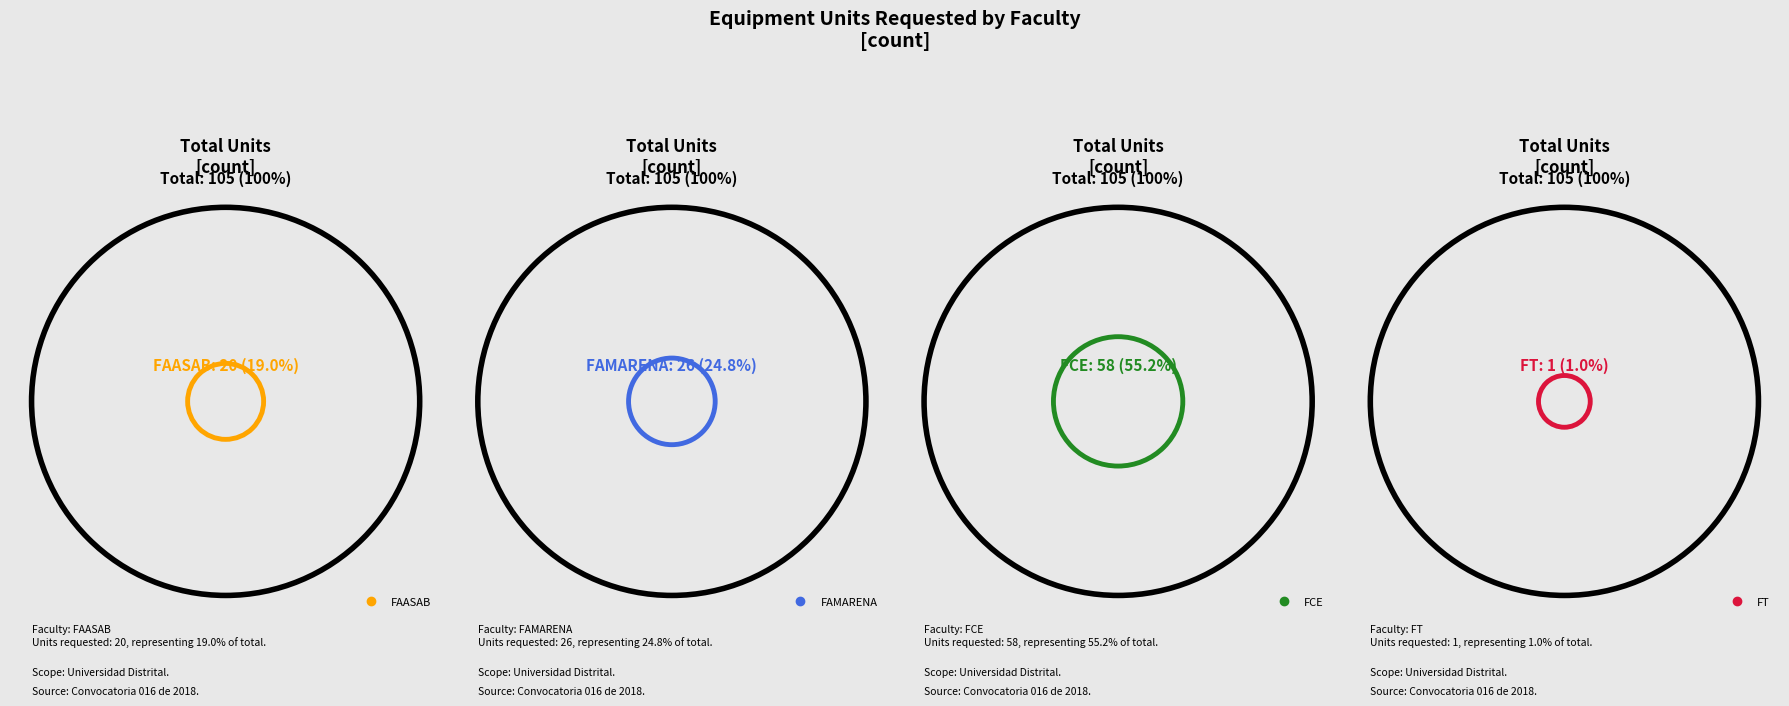

How many segments does this pie chart have?

4